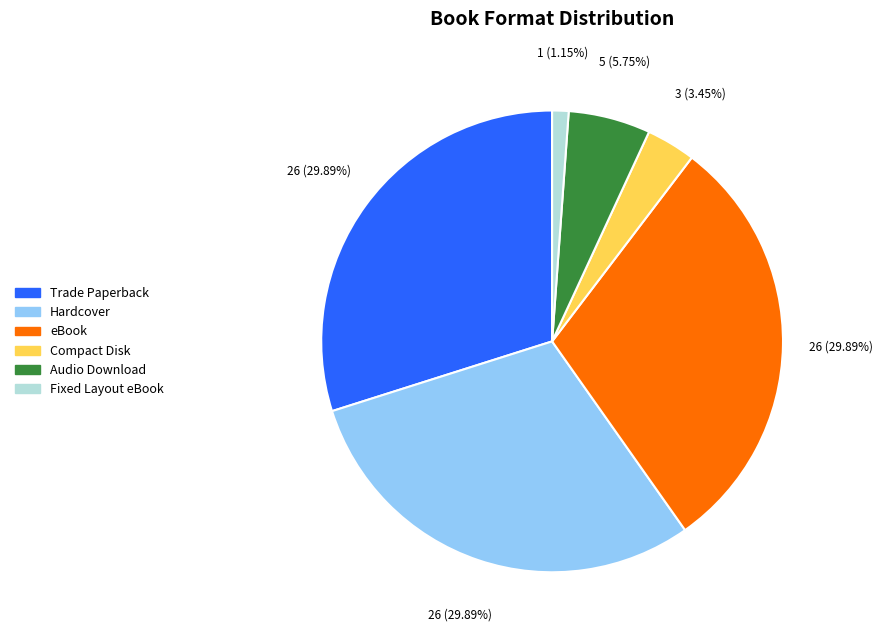

Do Compact Disk and Audio Download together represent more than half of the pie?

No